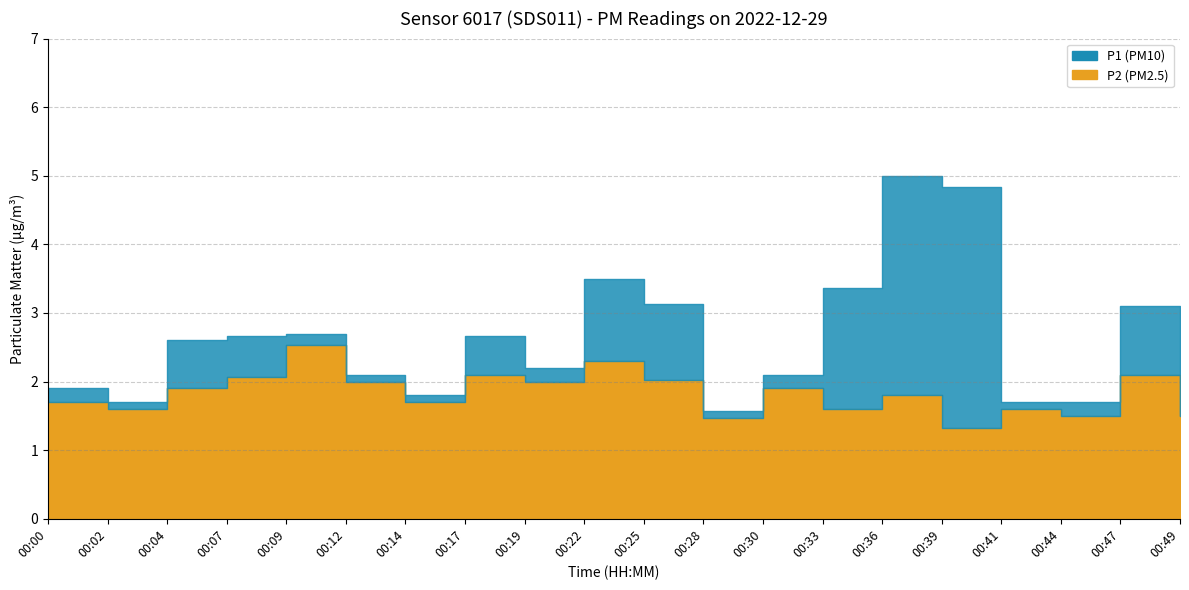

What is the minimum value shown in the chart?

1.3